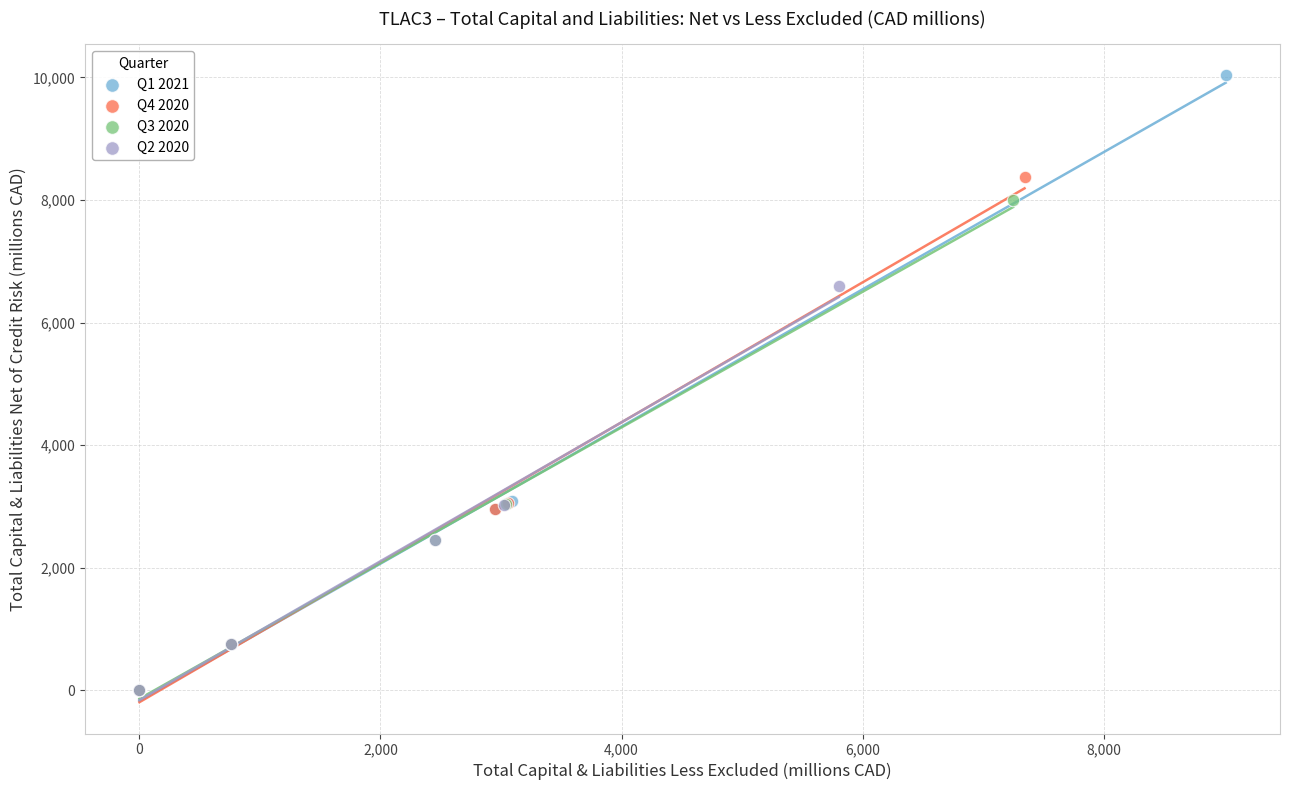

Which series contains the highest Y value?

Q1 2021